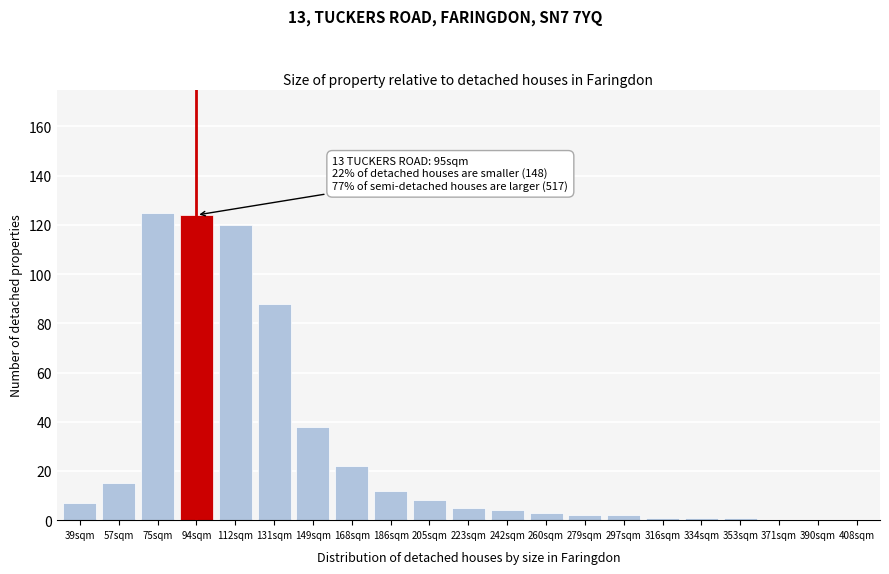

Reading left to right, extract all data points from this chart.

39sqm=7	57sqm=15	75sqm=125	94sqm=124	112sqm=120	131sqm=88	149sqm=38	168sqm=22	186sqm=12	205sqm=8	223sqm=5	242sqm=4	260sqm=3	279sqm=2	297sqm=2	316sqm=1	334sqm=1	353sqm=1	371sqm=0	390sqm=0	408sqm=0